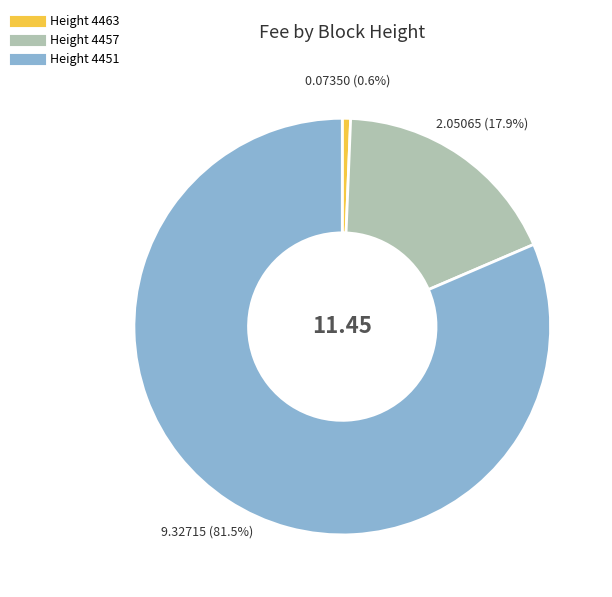

Is there any slice that represents more than half of the pie?

Yes